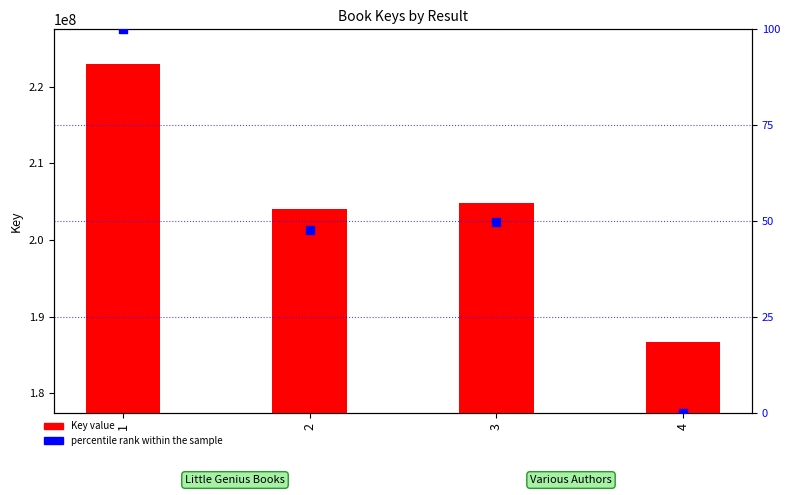

Is the value of Key value at 4 greater than the value of percentile rank within the sample at 1?

Yes